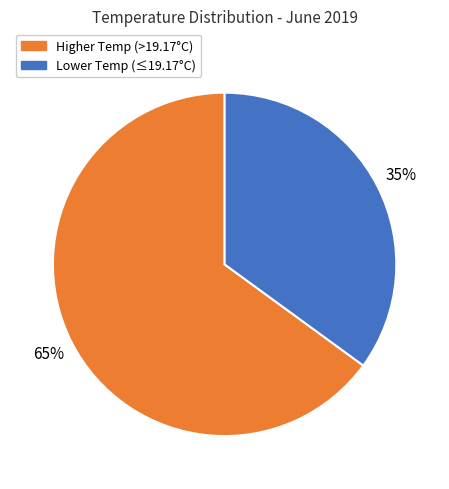

Is there any slice that represents more than half of the pie?

Yes